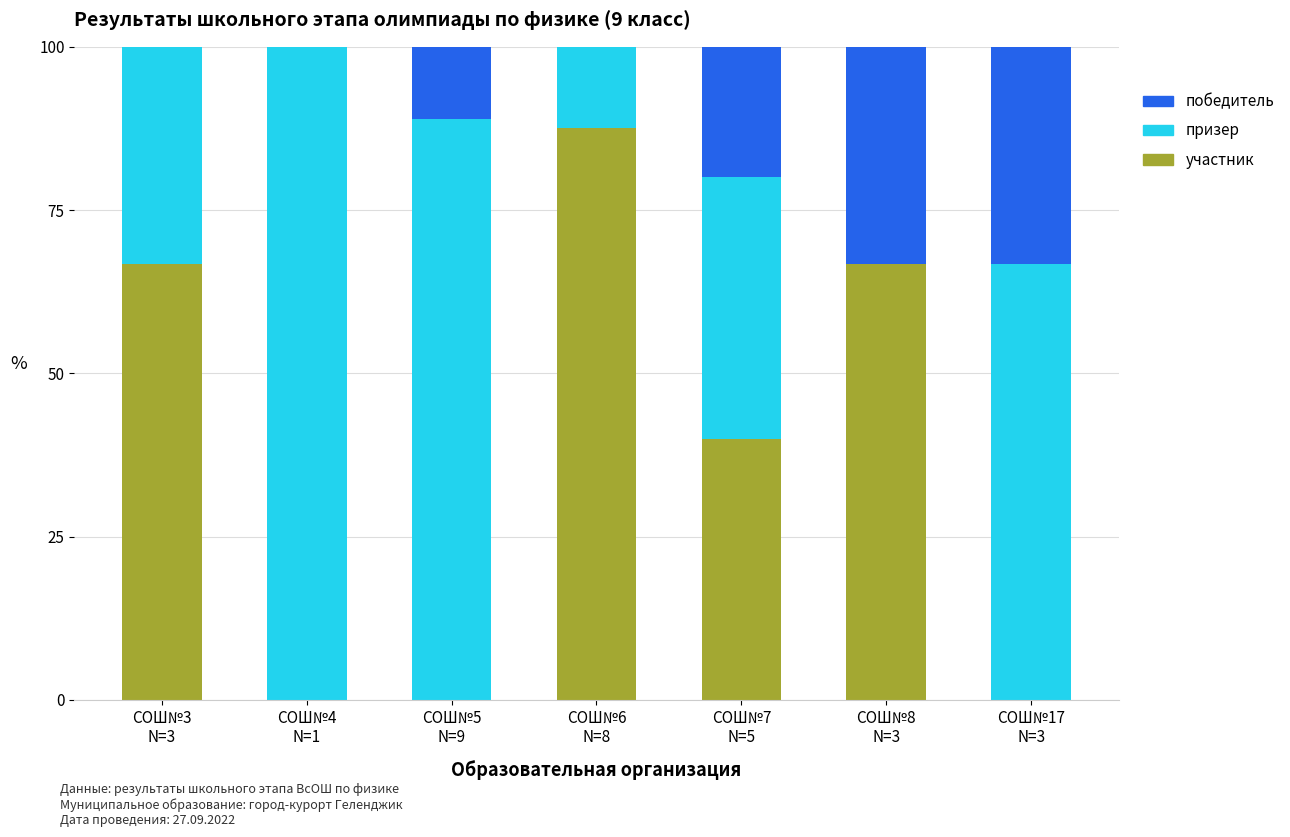

What is the maximum value for участник?

87.5